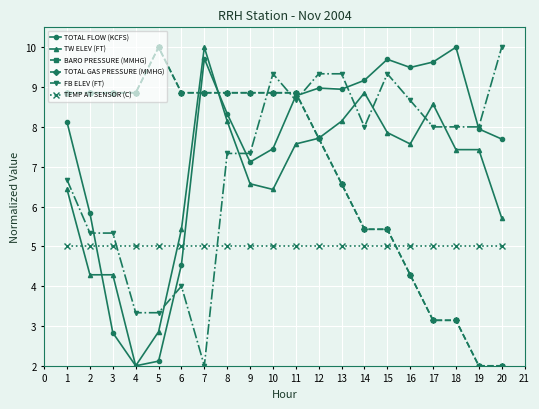

Is this an area chart (filled region under the line)?

No